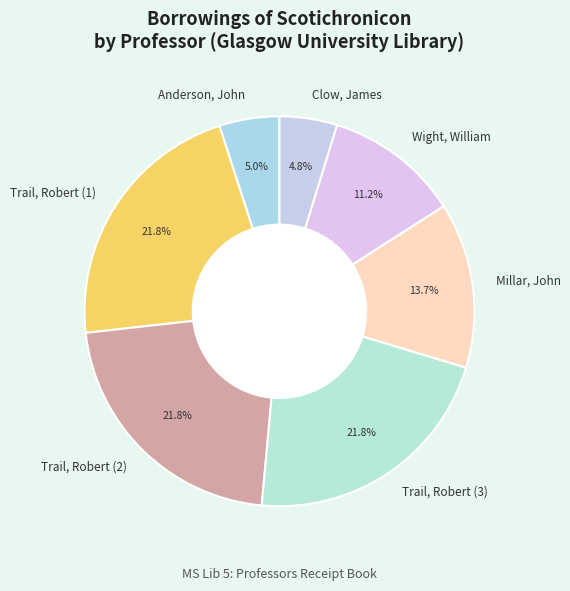

Count the number of slices in the pie.

7